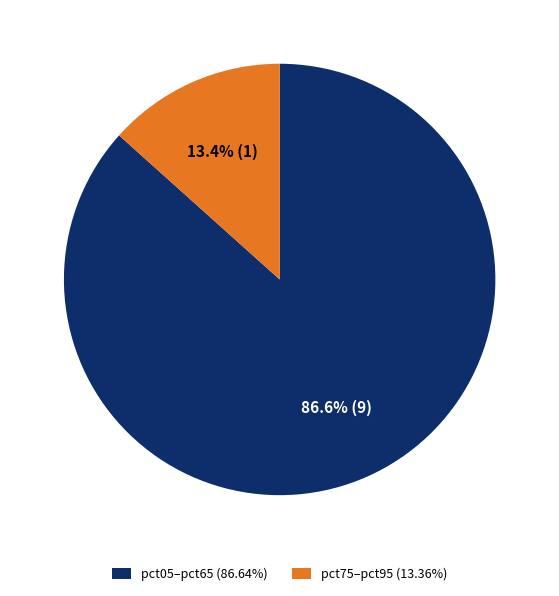

Does pct75–pct95 (13.36%) account for over 50% of the chart?

No